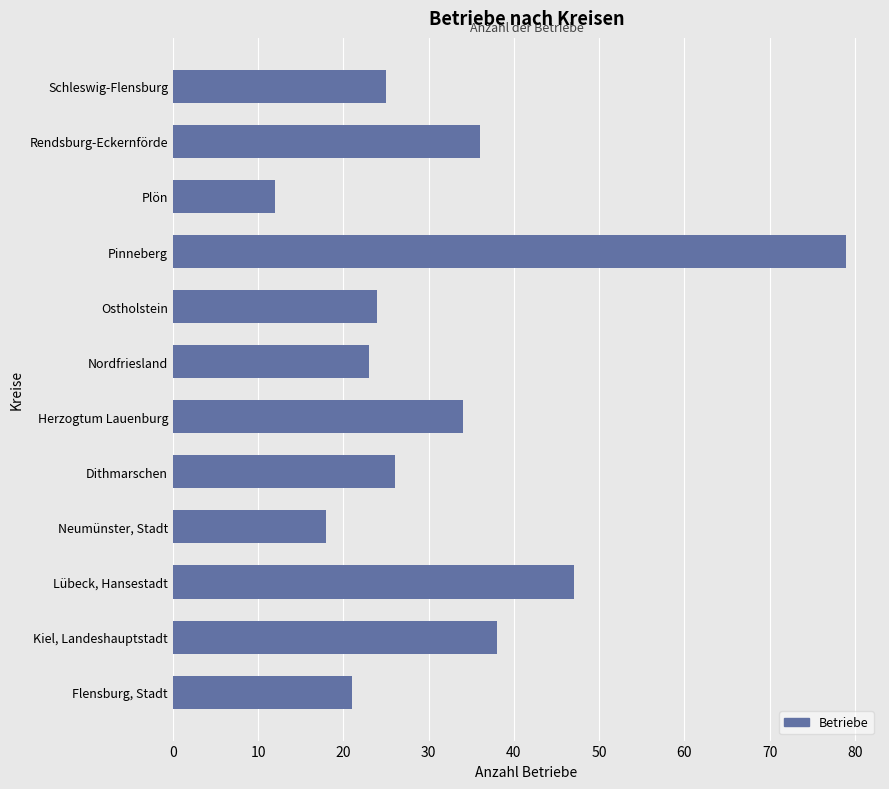

Read the value at Neumünster, Stadt.

18